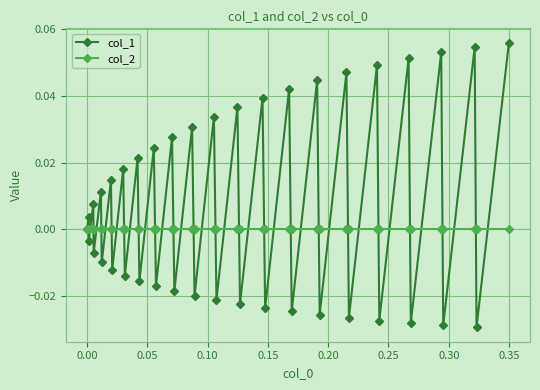

In col_1, how many points are lower than both neighbors (excluding endpoints)?

19